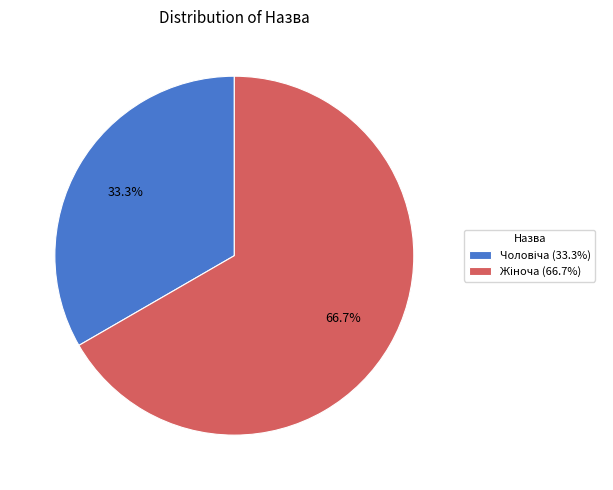

Does any single category account for the majority?

Yes